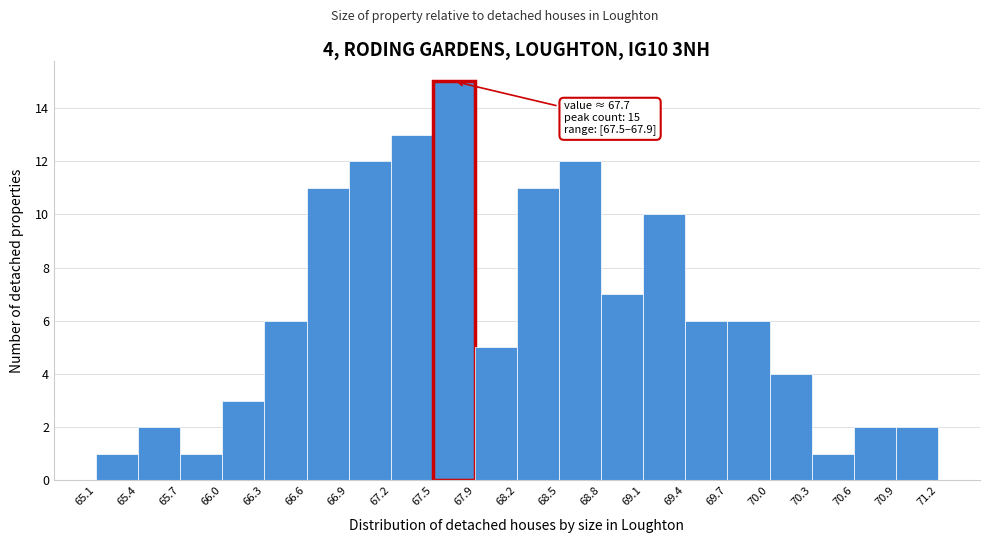

Over which range of the x-axis is the bar tallest?

67.5 to 67.9